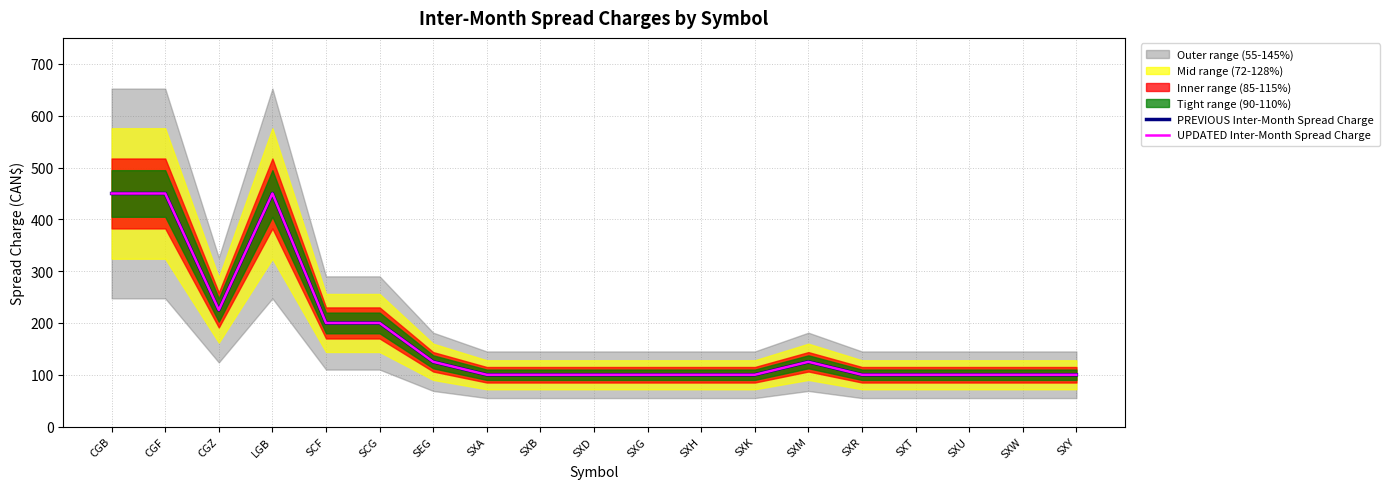

Which series has the largest total across all categories?

PREVIOUS Inter-Month Spread Charge